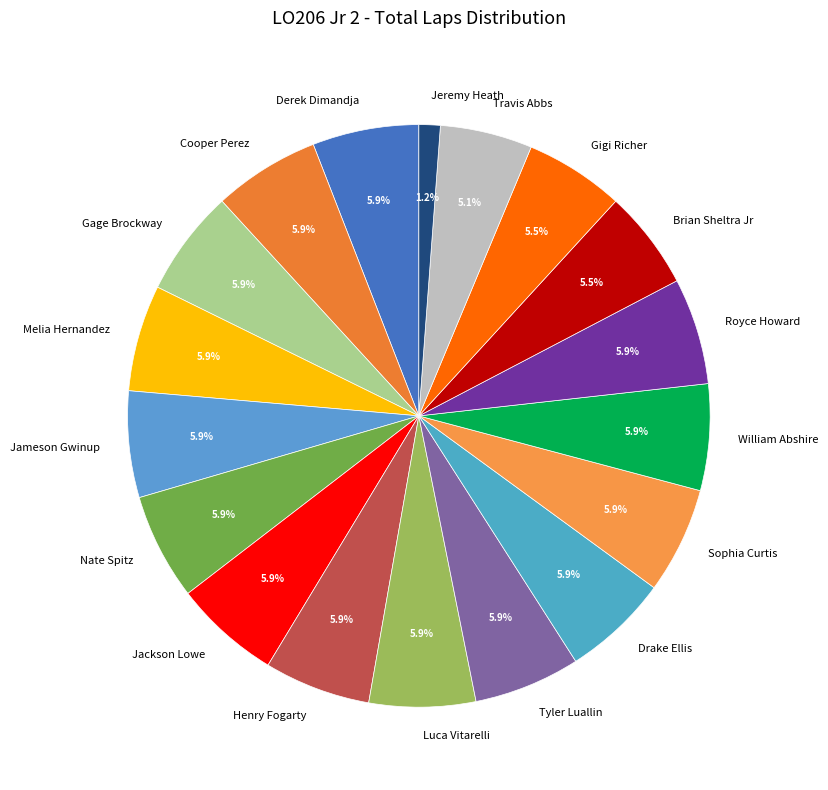

What portion of the pie excludes Jackson Lowe?

94.1%